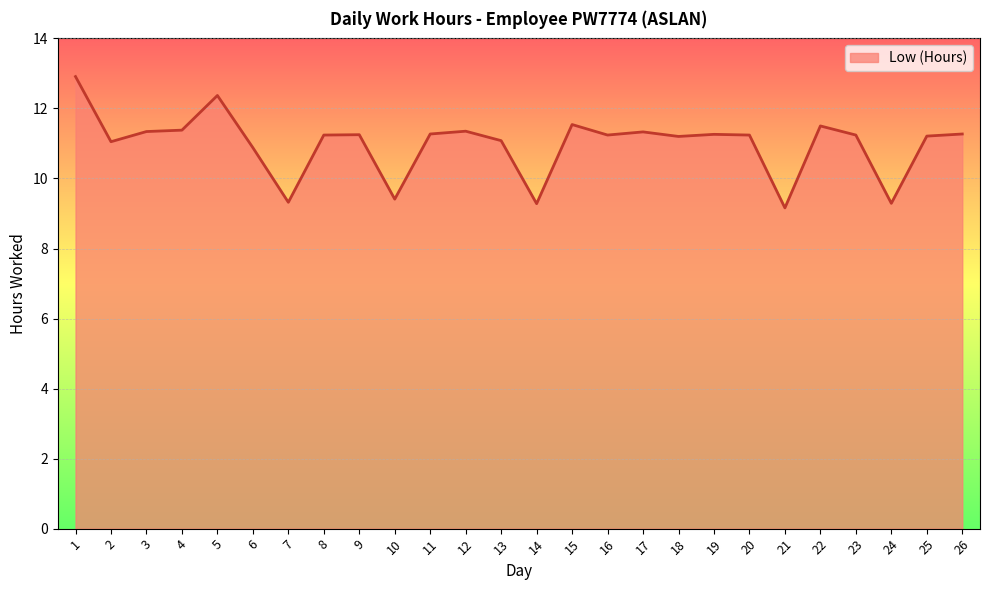

What is the greatest value displayed?

12.9